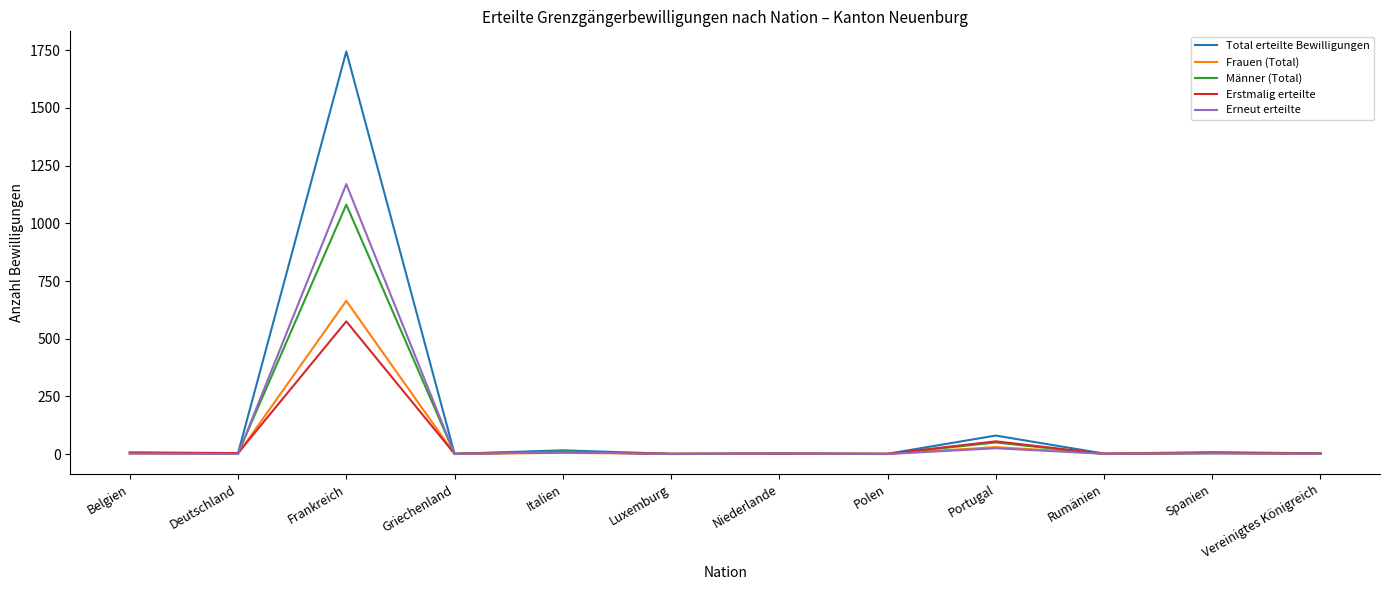

Which category has the highest value across all series?

Frankreich